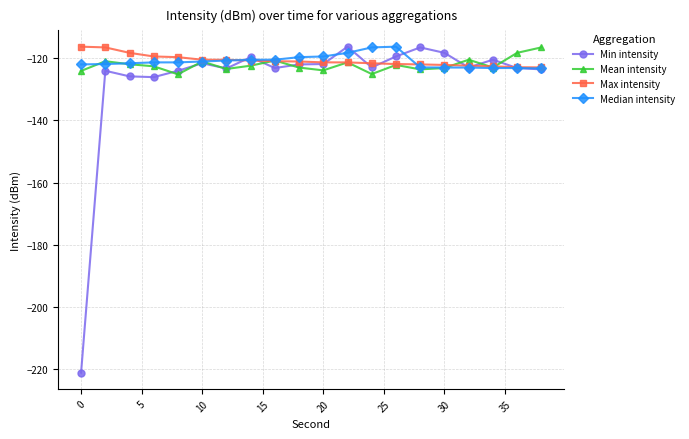

Which series has the largest range (max minus min)?

Min intensity